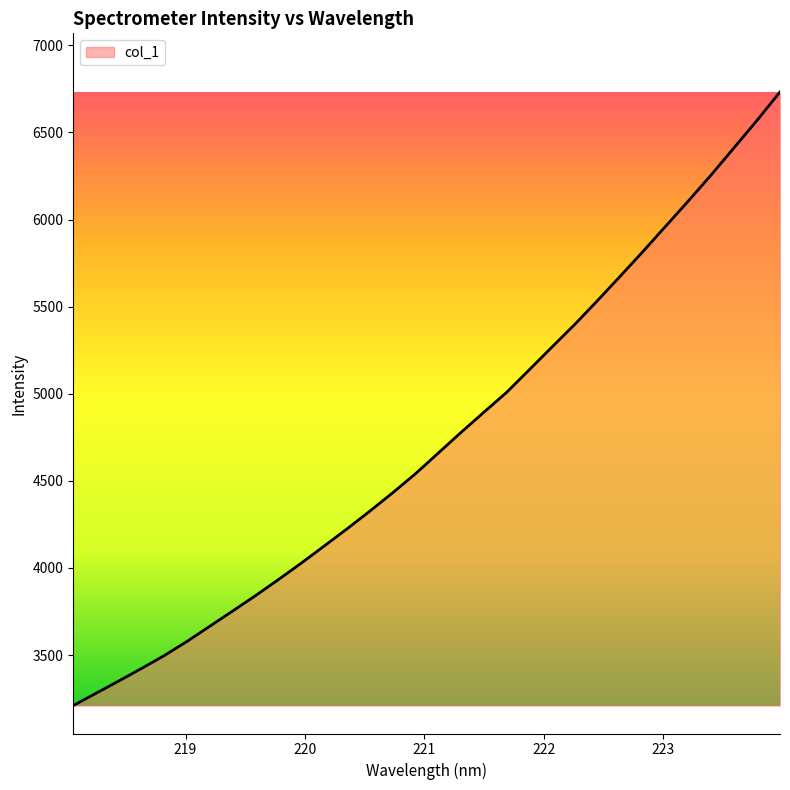

What is the minimum value shown in the chart?

3210.1